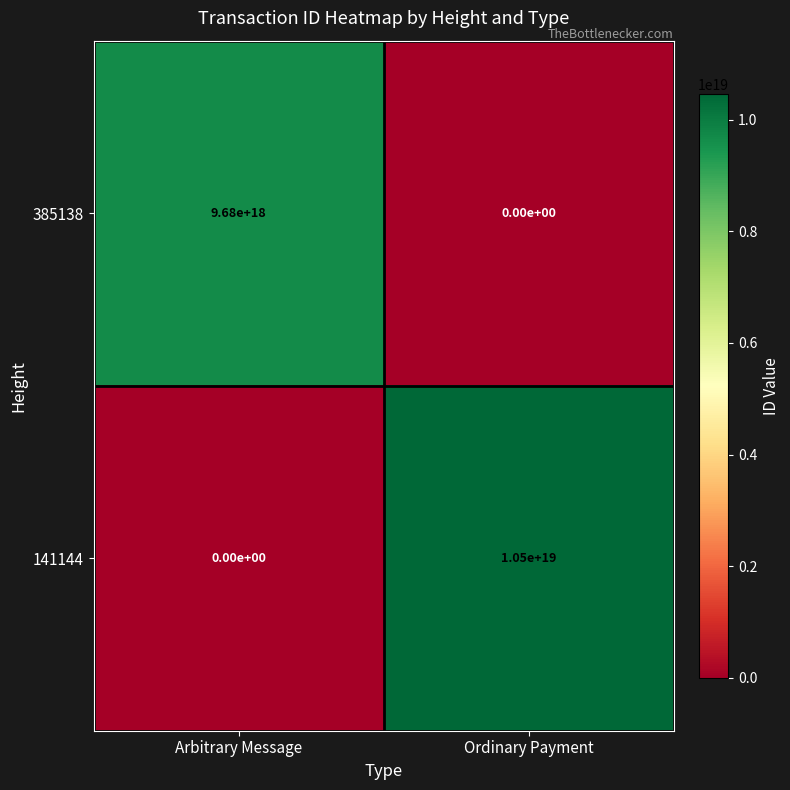

Which series has the widest spread of values?

141144